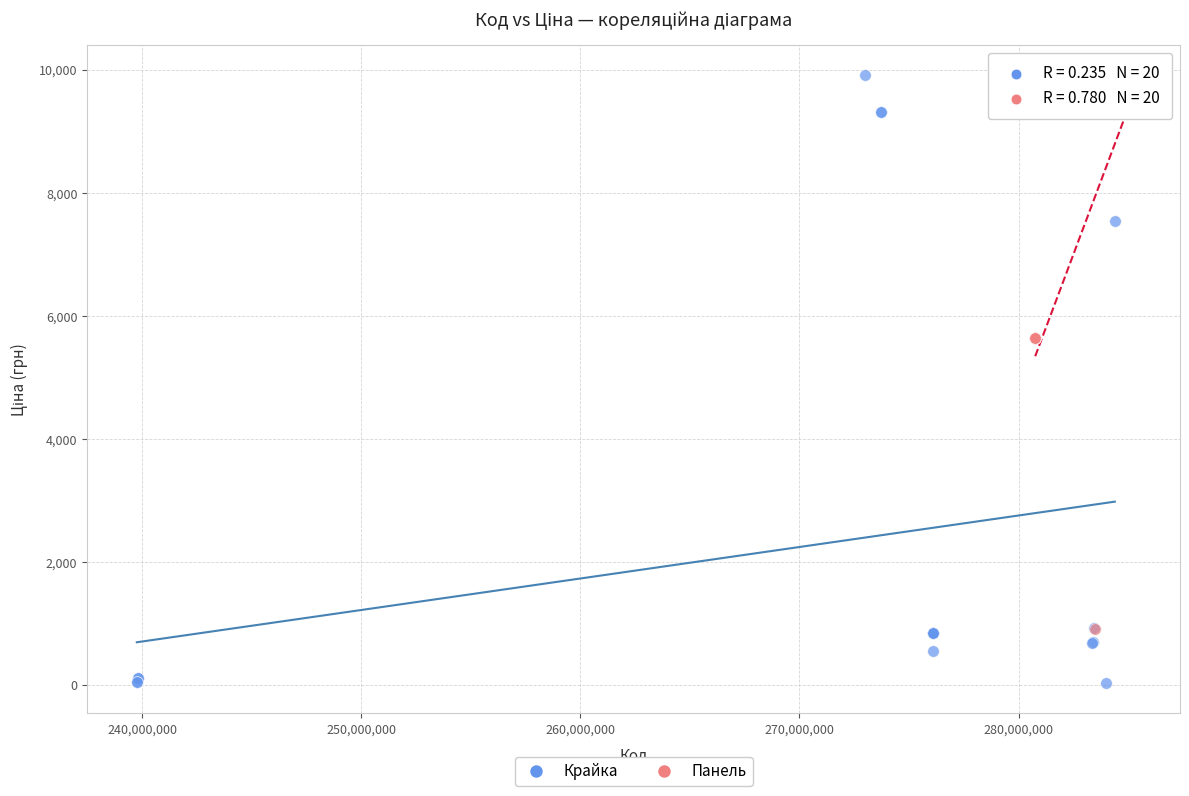

Which series reaches the minimum Y coordinate?

Крайка